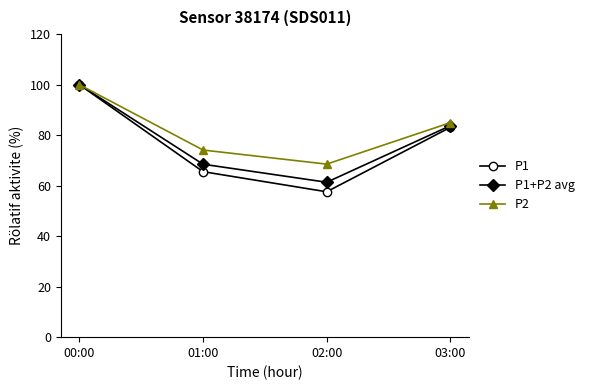

At which category is the sum across all series the highest?

00:00